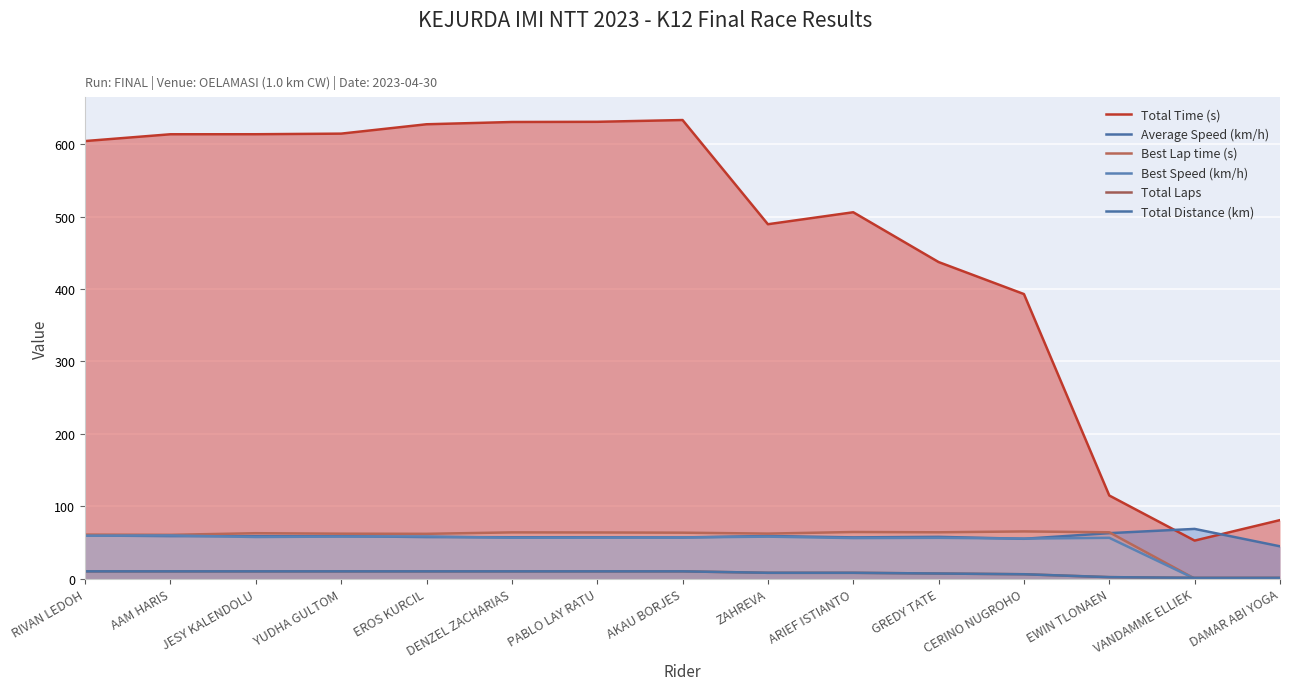

True or false: Best Speed (km/h) and Best Lap time (s) cross at least once.

False